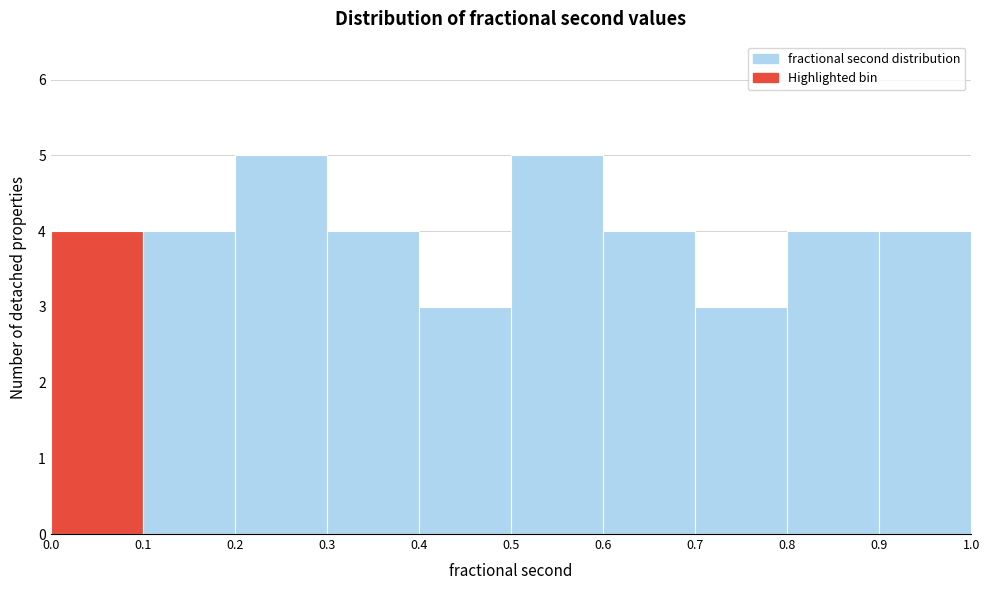

How tall is the bar that spans 0.9 to 1.0 on the x-axis? The values are not printed on the chart, so give them approximately, as read against the axis.

4